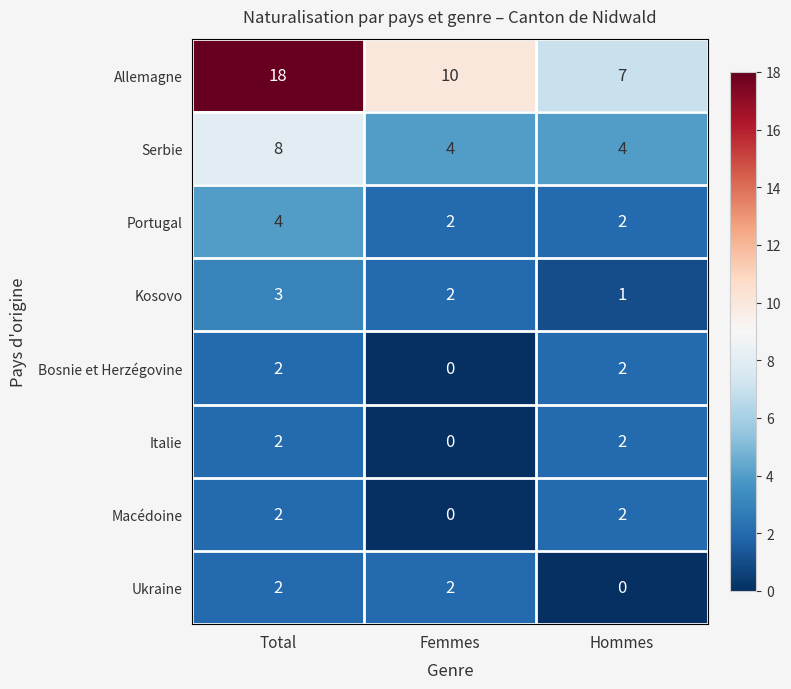

Which series changed the most between Femmes and Hommes?

Allemagne